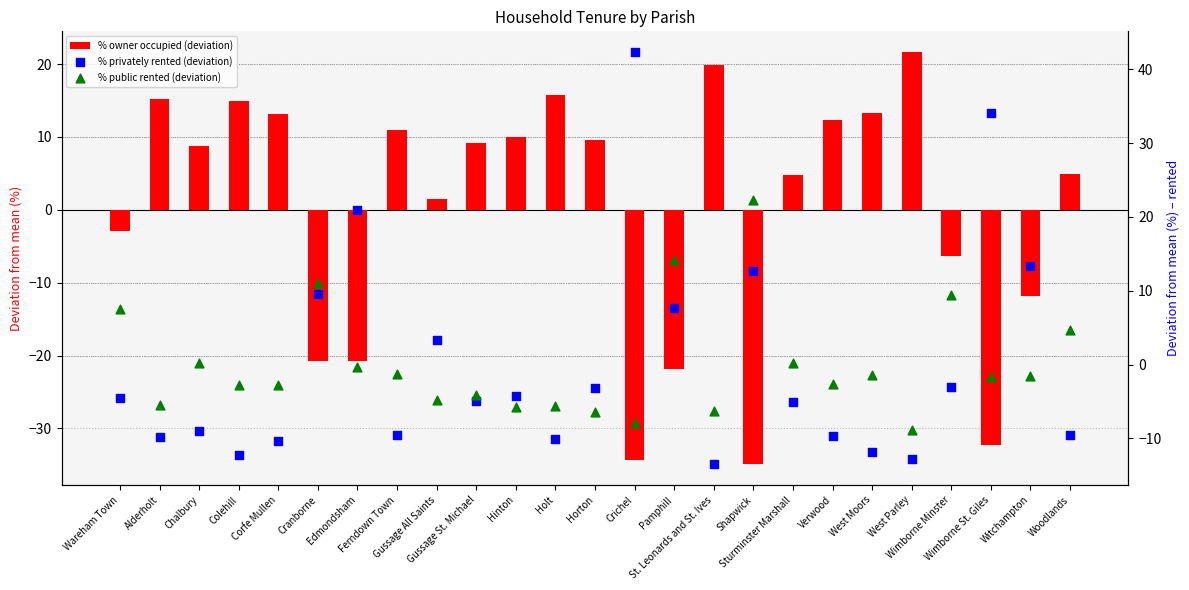

What are all the series names shown in the legend?

% owner occupied (deviation), % privately rented (deviation), % public rented (deviation)